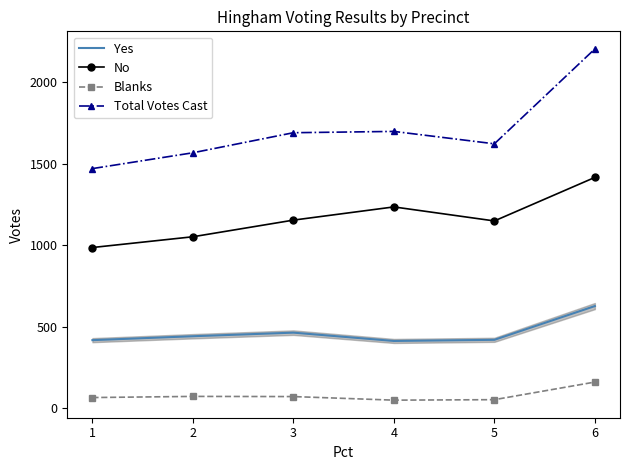

At how many categories does at least one series exceed 1334?

6